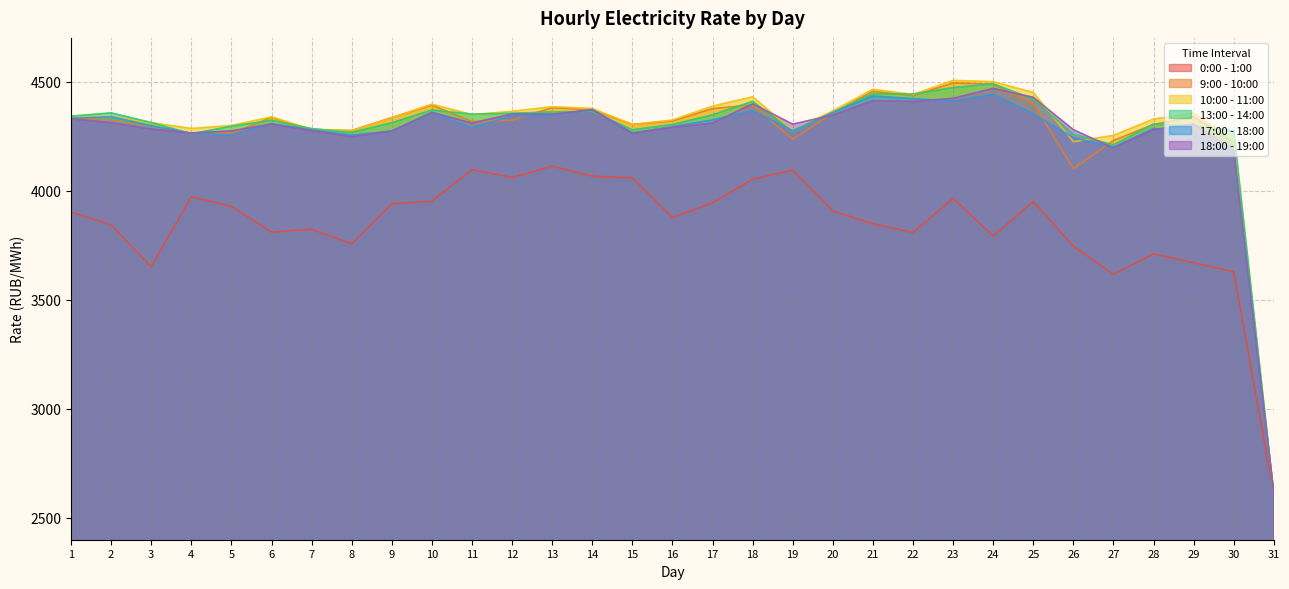

What value does the 13:00 - 14:00 series have at 25?

4419.4